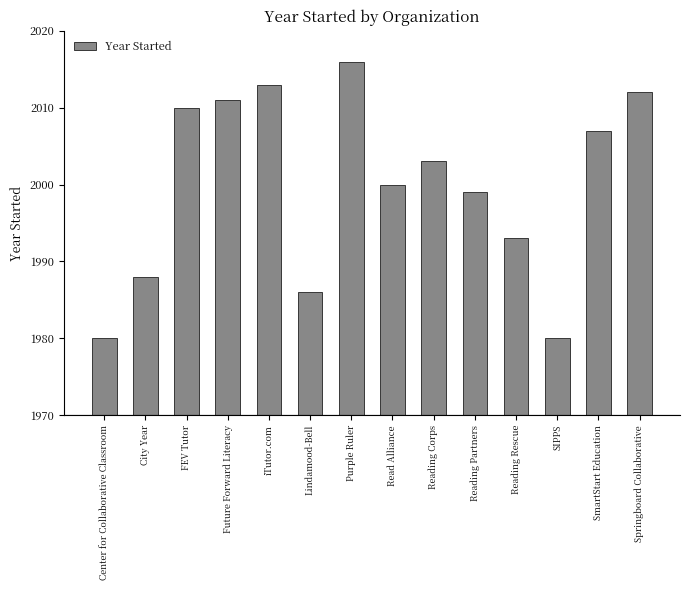

Where does the data first go above 2003?

FEV Tutor